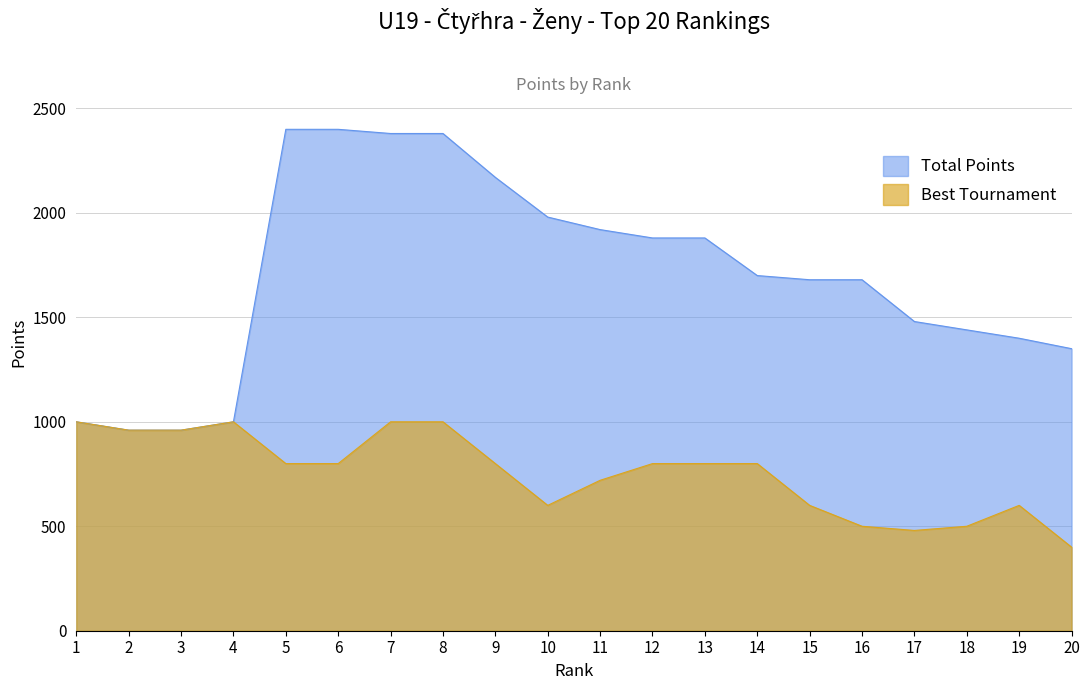

At which category does the chart reach its peak across all series?

5